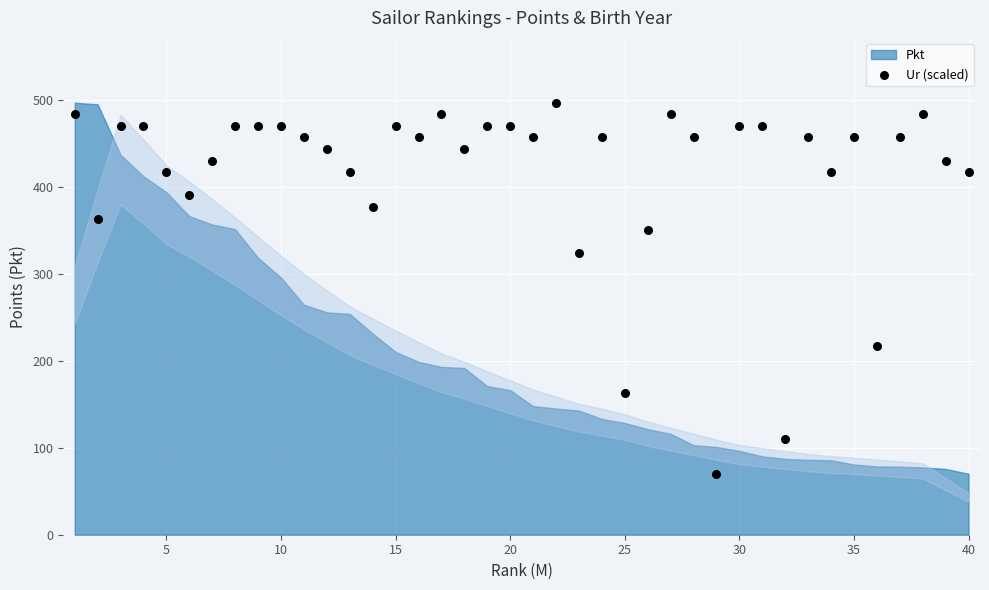

What is the range of X values (max minus min)?

39.0